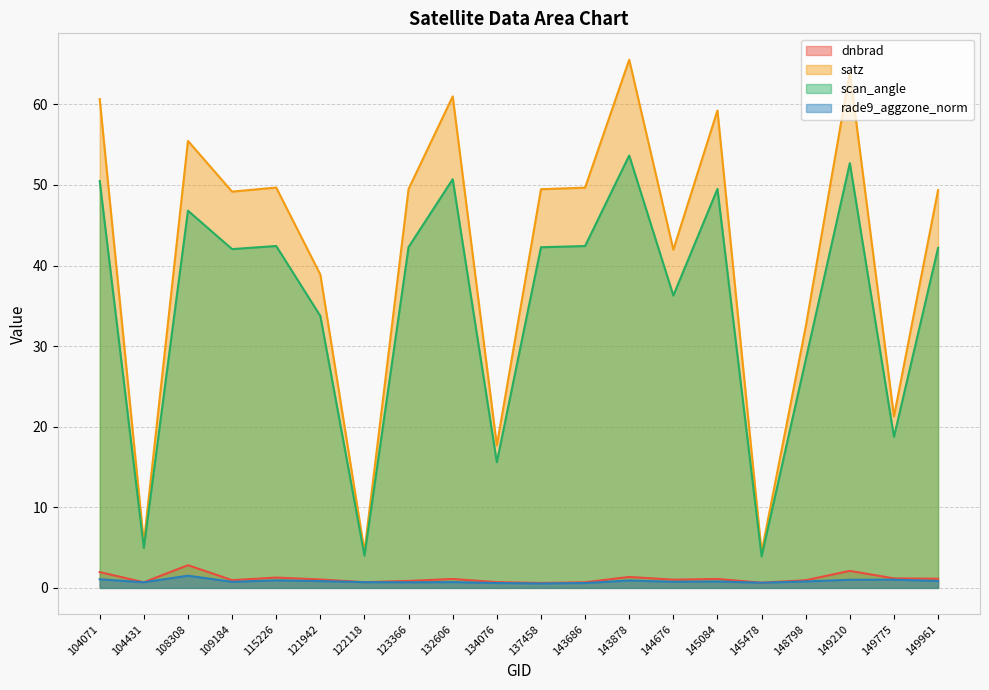

Reading right to left, what are all the values shown in this chart?

dnbrad: 149961=1.1	149775=1.2	149210=2.1	148798=1.0	145478=0.6	145084=1.1	144676=1.0	143878=1.4	143686=0.7	137458=0.6	134076=0.7	132606=1.1	123366=0.9	122118=0.7	121942=1.0	115226=1.3	109184=1.0	108308=2.8	104431=0.7	104071=2.0
satz: 149961=49.4	149775=21.3	149210=64.0	148798=32.4	145478=4.4	145084=59.2	144676=42.0	143878=65.5	143686=49.7	137458=49.5	134076=17.7	132606=61.0	123366=49.5	122118=4.5	121942=38.9	115226=49.7	109184=49.2	108308=55.5	104431=5.6	104071=60.7
scan_angle: 149961=42.2	149775=18.7	149210=52.7	148798=28.3	145478=3.9	145084=49.5	144676=36.3	143878=53.7	143686=42.4	137458=42.3	134076=15.6	132606=50.7	123366=42.3	122118=4.0	121942=33.7	115226=42.4	109184=42.0	108308=46.8	104431=5.0	104071=50.5
rade9_aggzone_norm: 149961=0.9	149775=1.0	149210=1.0	148798=0.8	145478=0.6	145084=0.8	144676=0.8	143878=0.9	143686=0.6	137458=0.6	134076=0.6	132606=0.7	123366=0.7	122118=0.7	121942=0.8	115226=0.9	109184=0.8	108308=1.5	104431=0.7	104071=1.1